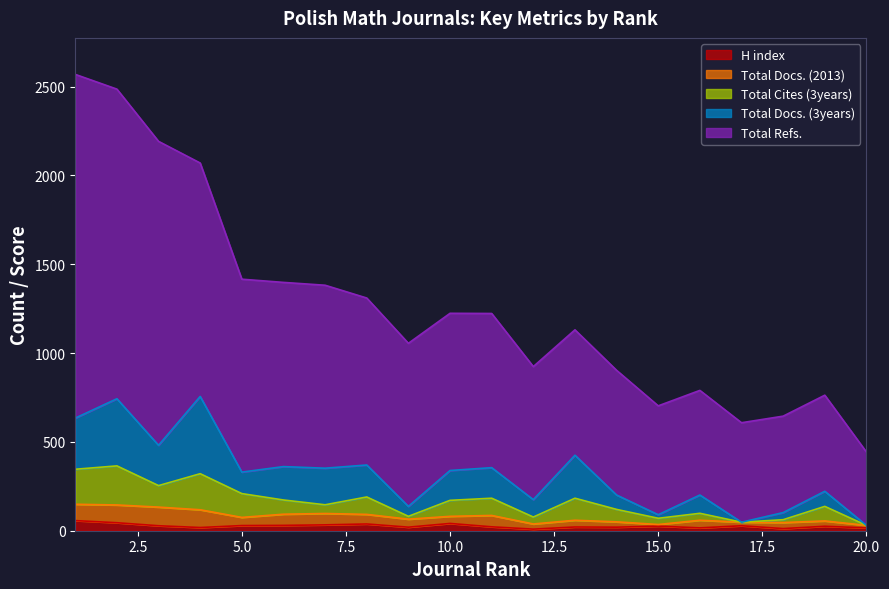

The value of Total Docs. (3years) at 13 is 425. True or false?

True